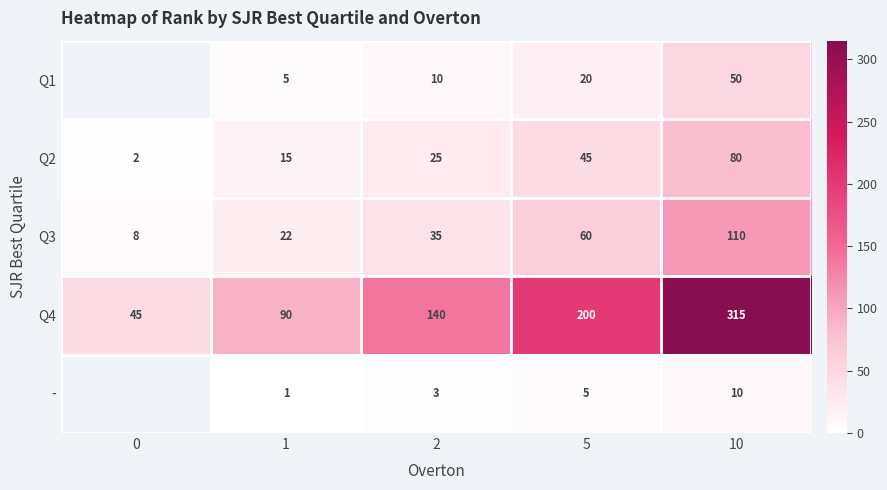

How many data points in - are above 3?

2